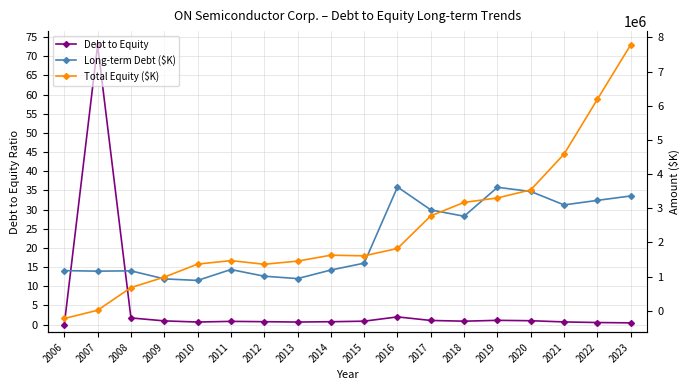

What is the total value across all series at 2013?

2396200.6